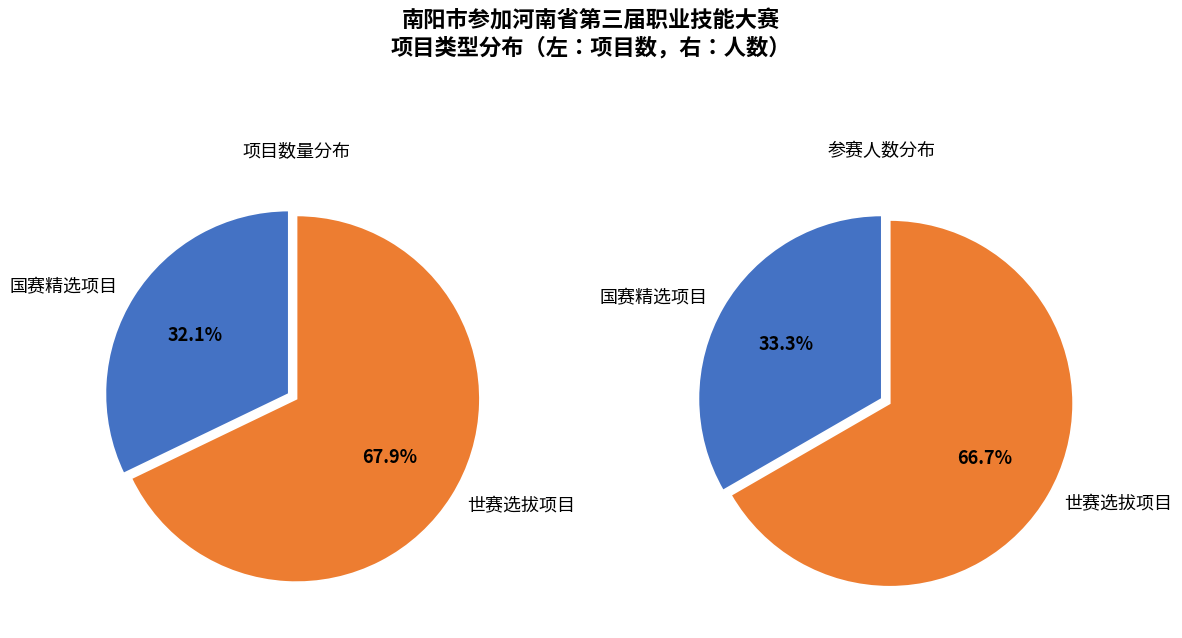

What percentage is the 国赛精选项目 slice, to the nearest percent?

33%